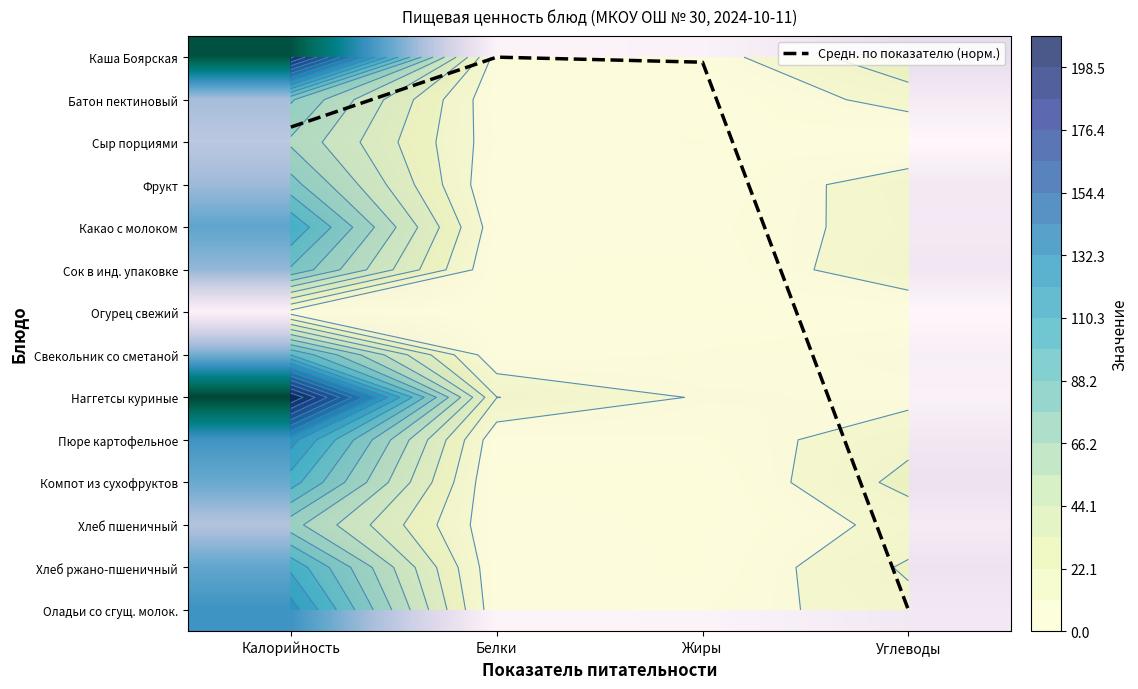

Which series changed the most between Белки and Жиры?

Наггетсы куриные